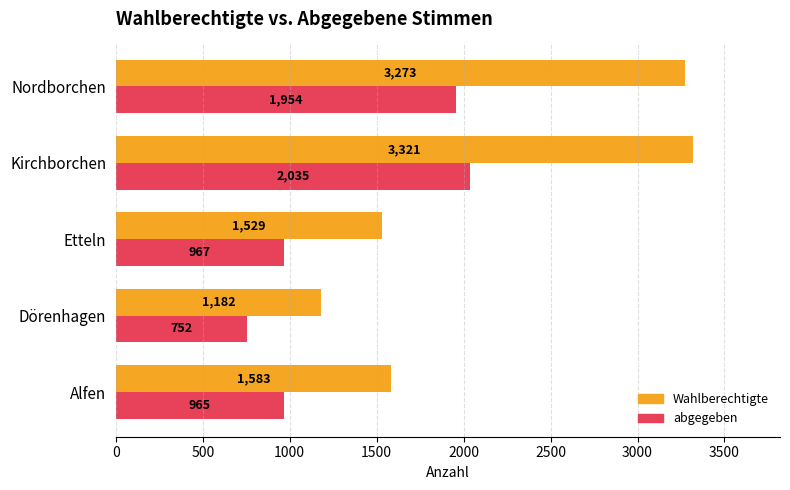

At which label does abgegeben reach its minimum?

Dörenhagen